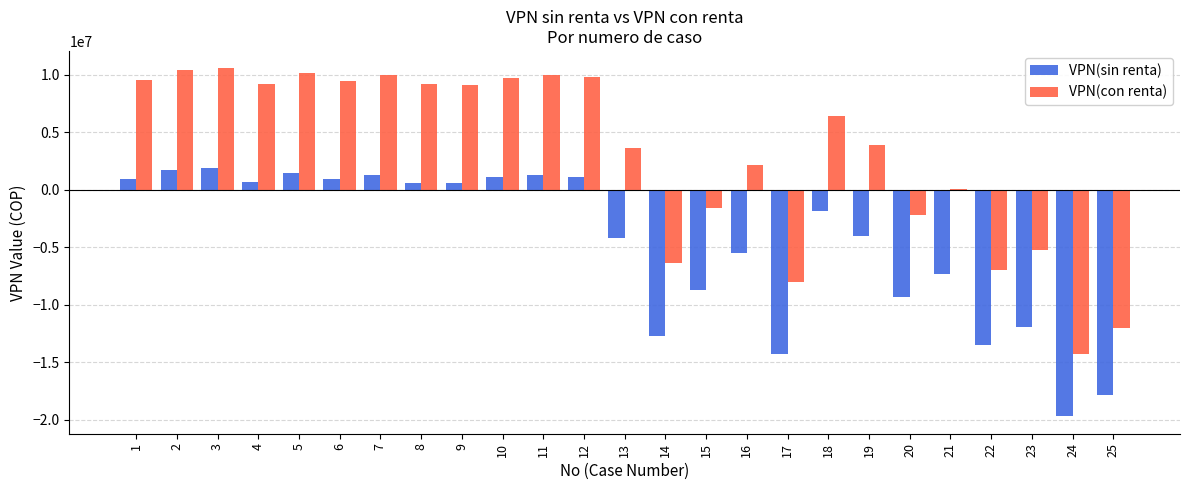

Rank the series by their maximum value, from highest to lowest.

VPN(con renta), VPN(sin renta)